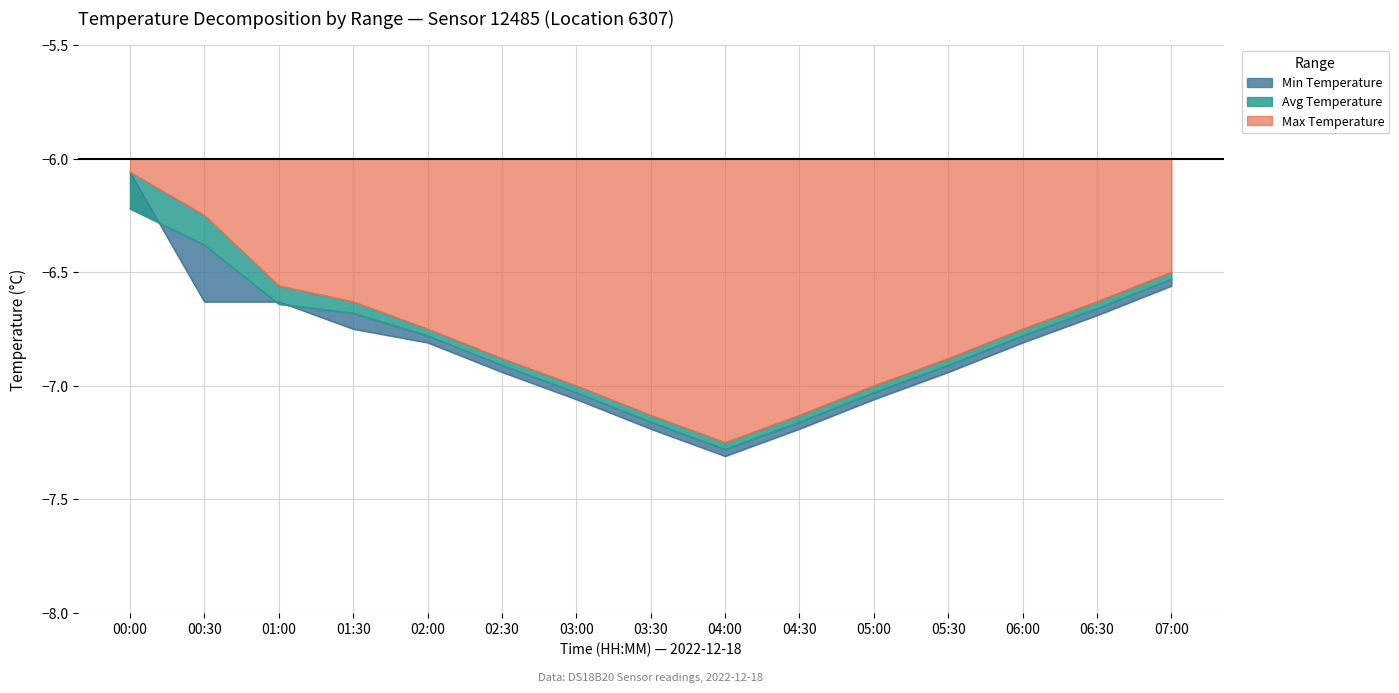

True or false: Avg Temperature and Min Temperature cross at least once.

False